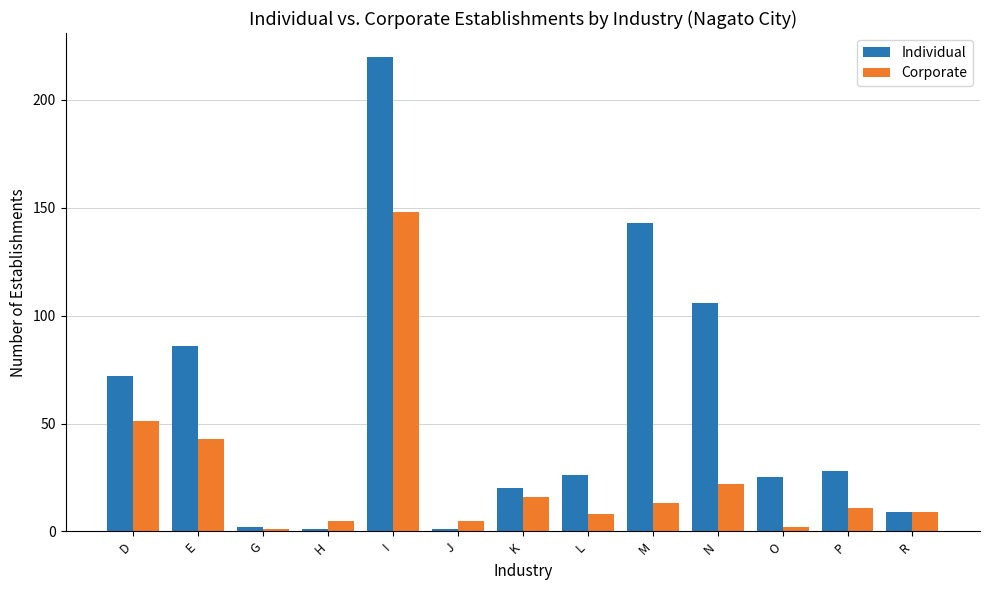

Is the value of Corporate at N greater than the value of Individual at P?

No